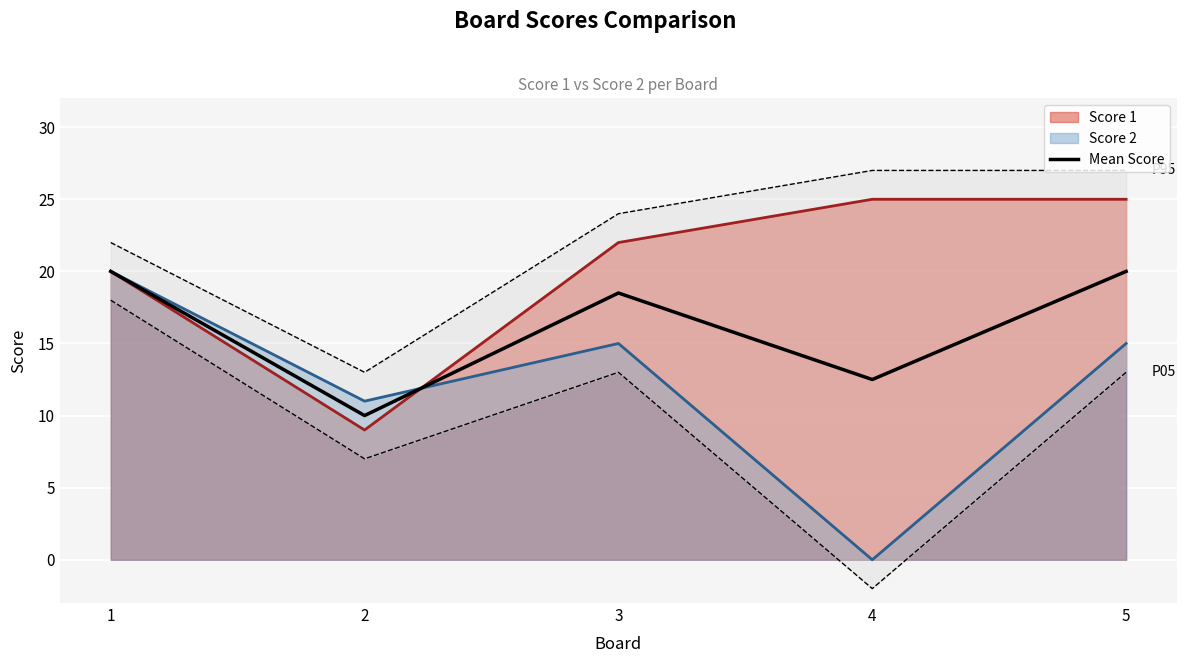

What is the average value?

16.2